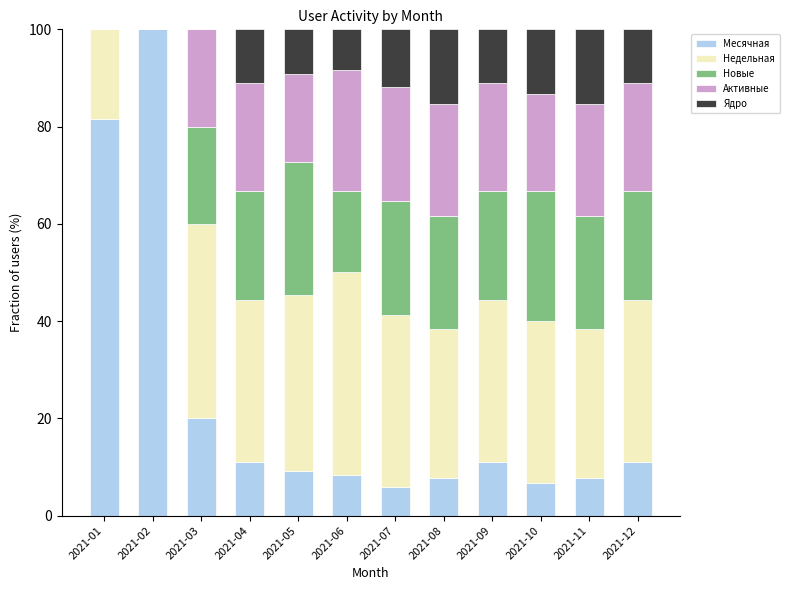

True or false: Месячная has a value of 100.0 at 2021-02.

True